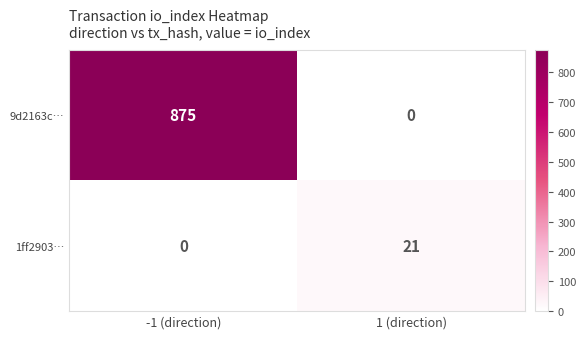

Rank the categories by 1ff2903… value from highest to lowest.

1 (direction), -1 (direction)